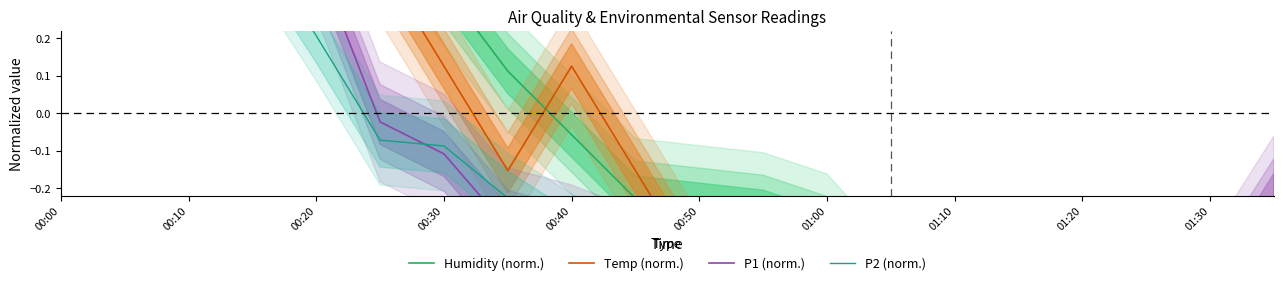

Where is the first local minimum for P2 (norm.)?

00:50